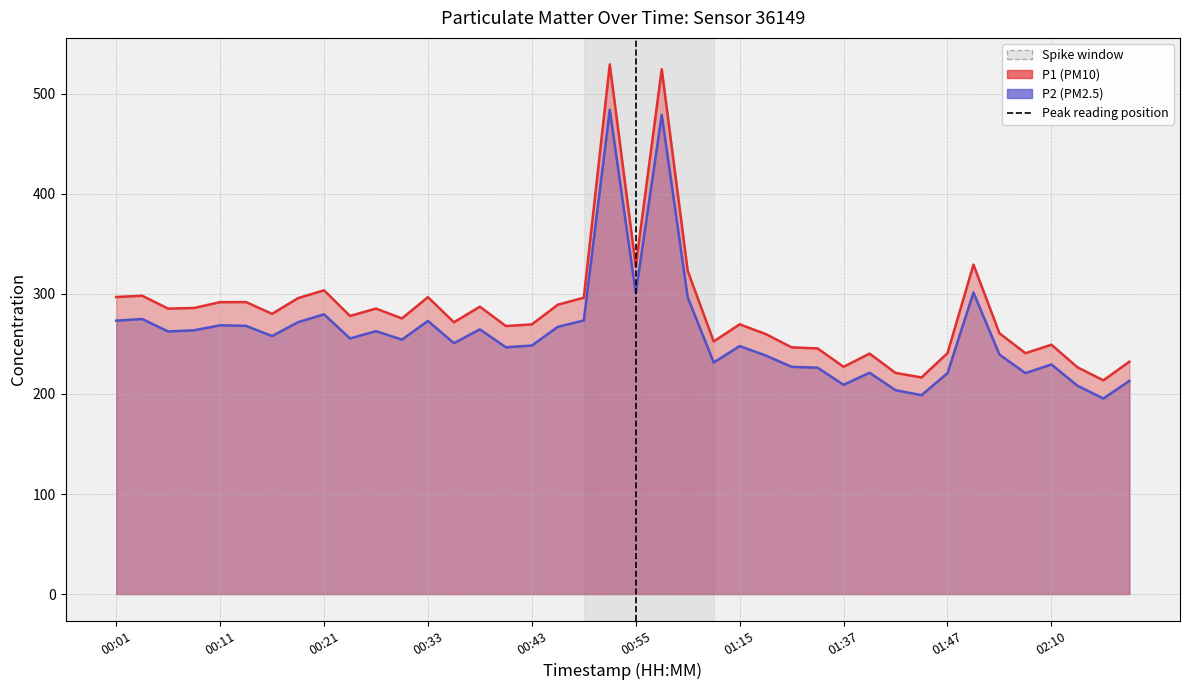

What position from the left is 00:26?

11